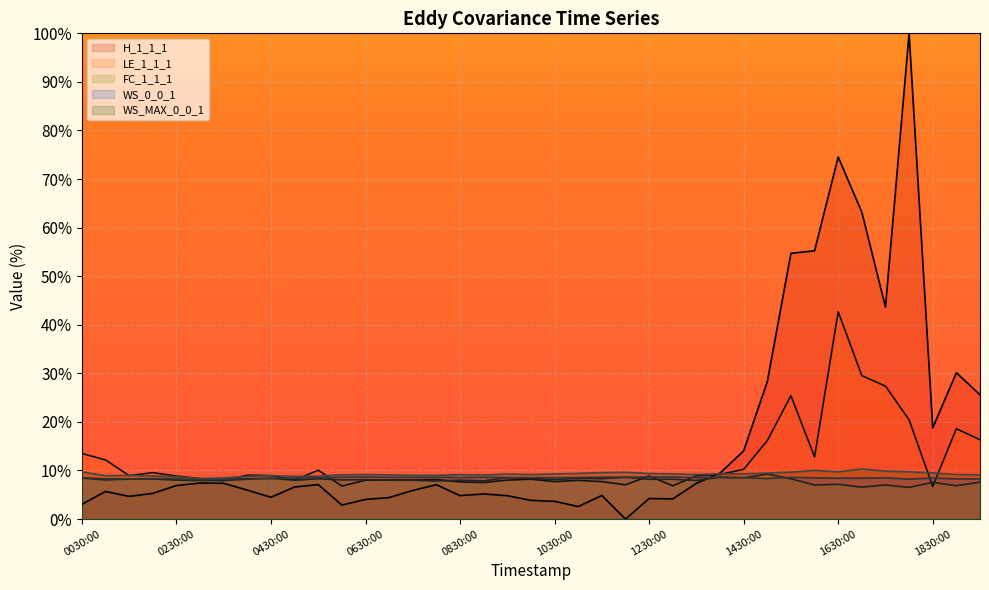

Which category has the lowest value across all series?

20211023120000